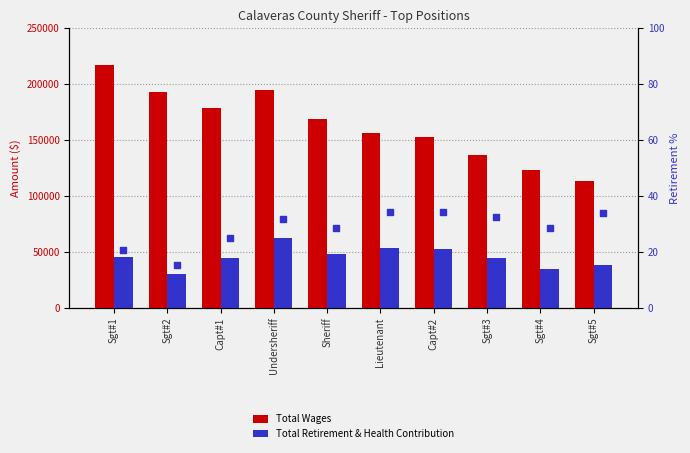

Which series contains the lowest Y value?

Retirement % of Wages